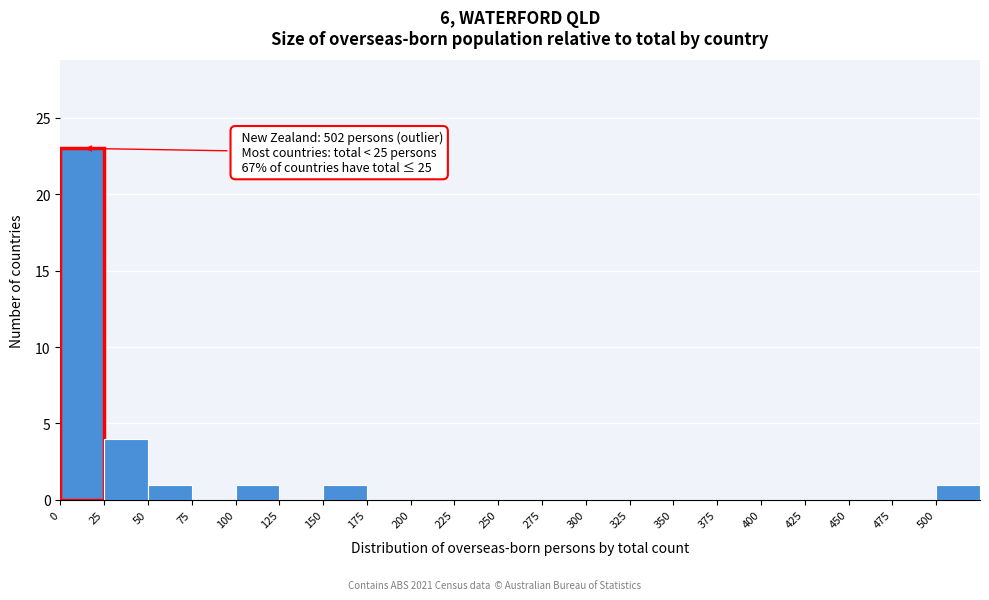

Over which range of the x-axis is the bar tallest?

0 to 25